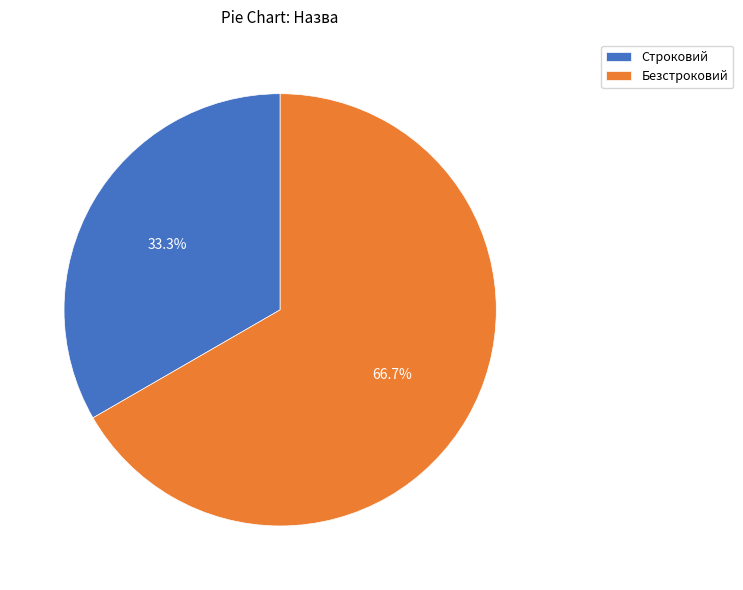

What percentage is the Безстроковий slice, to the nearest percent?

67%